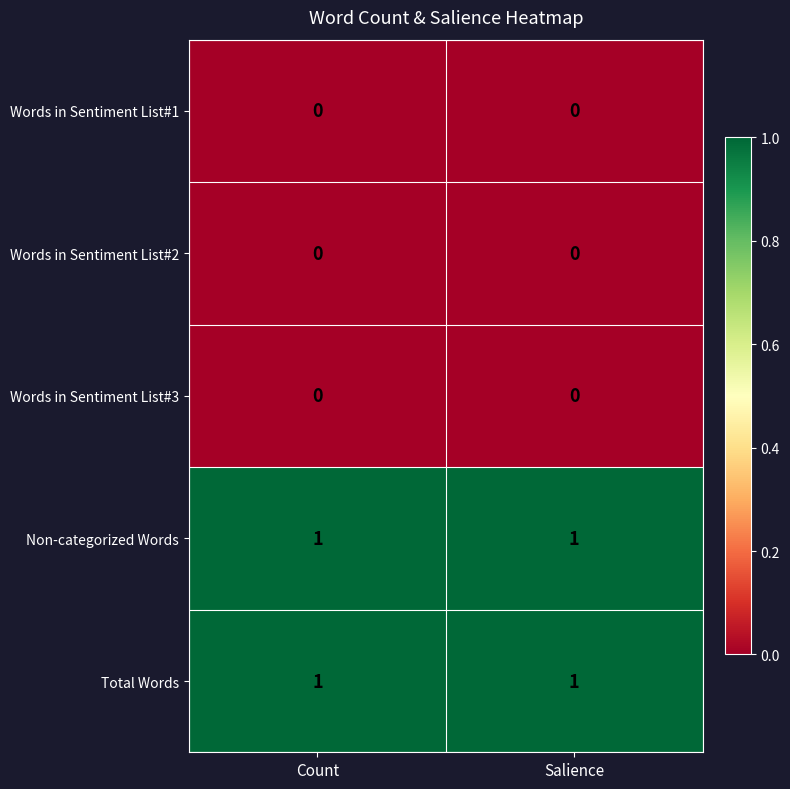

Reading left to right, what are all the values shown in this chart?

Words in Sentiment List#1: Count=0	Salience=0
Words in Sentiment List#2: Count=0	Salience=0
Words in Sentiment List#3: Count=0	Salience=0
Non-categorized Words: Count=1	Salience=1
Total Words: Count=1	Salience=1